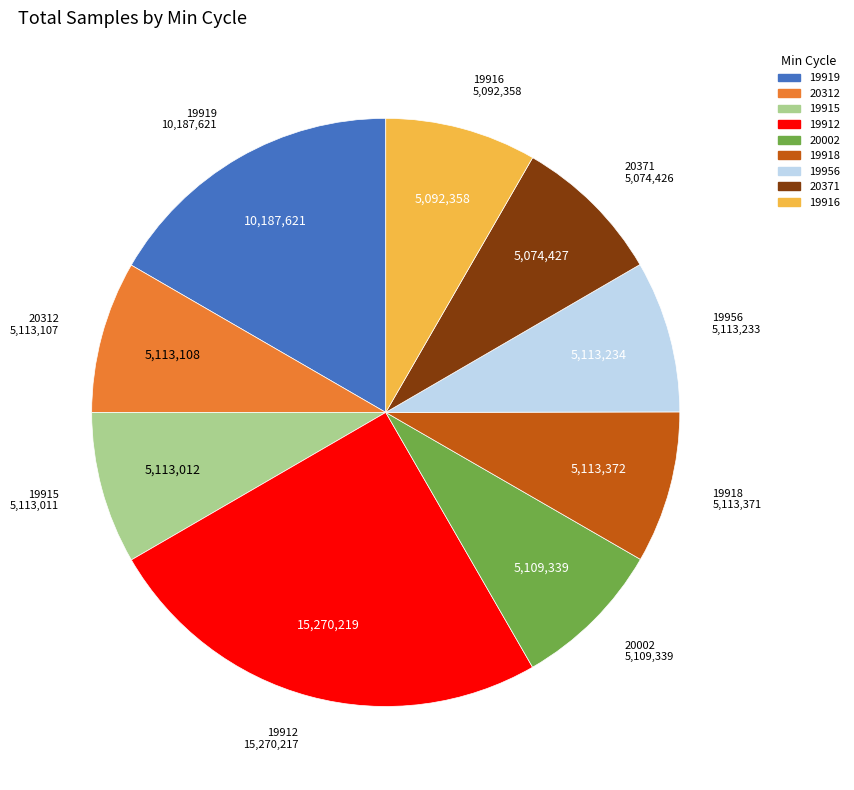

Does any single category account for the majority?

No